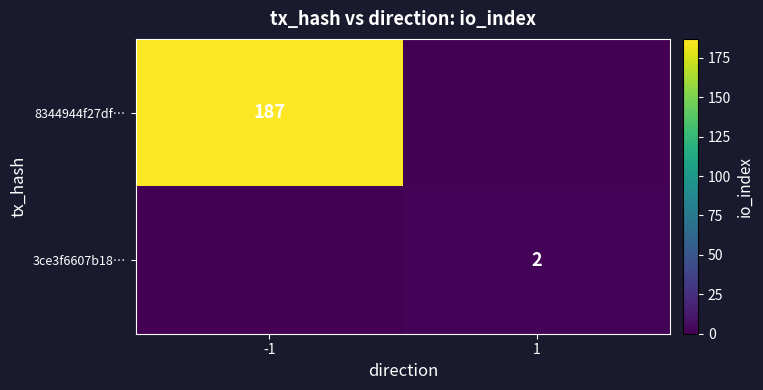

The value of 8344944f27df… at -1 is 187. True or false?

True